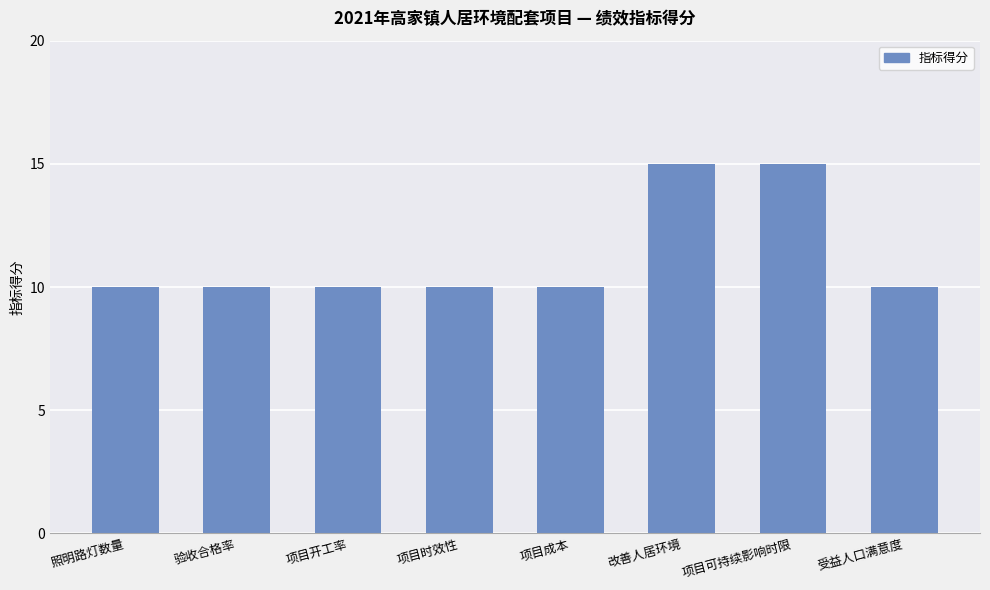

Reading right to left, list all the values displayed in this chart.

10	15	15	10	10	10	10	10